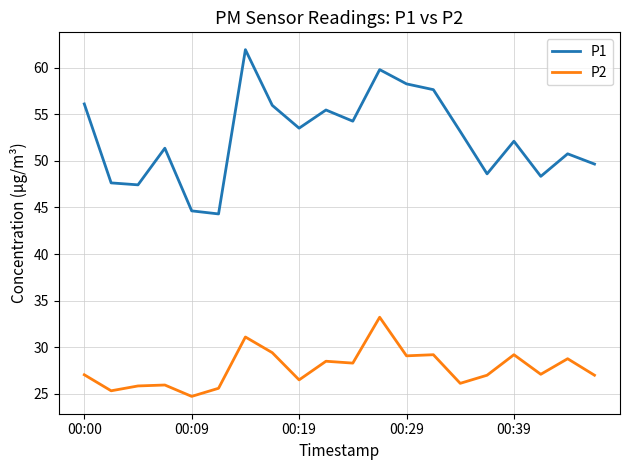

What is the minimum value for P1?

44.3